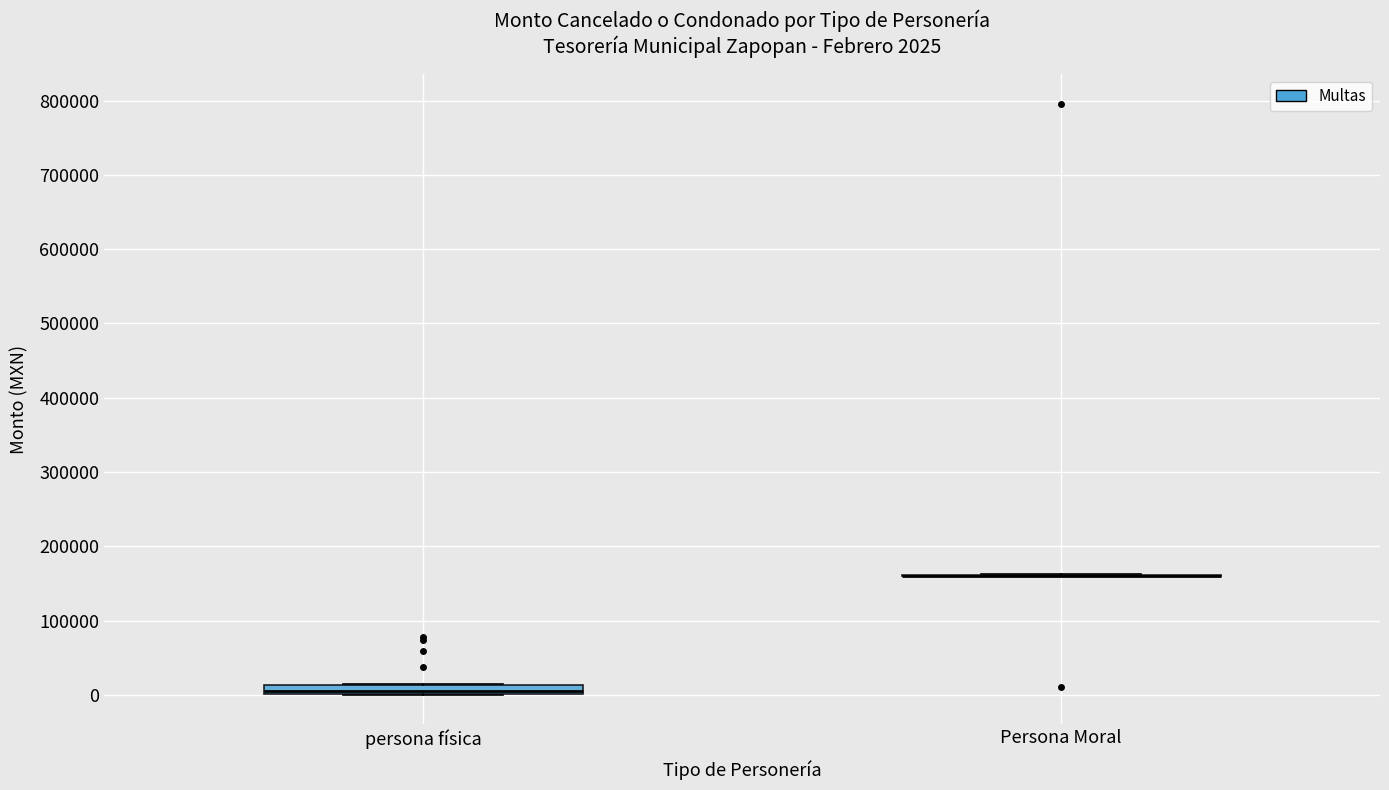

Comparing the boxes themselves (not the whiskers), which one is the tallest?

persona física